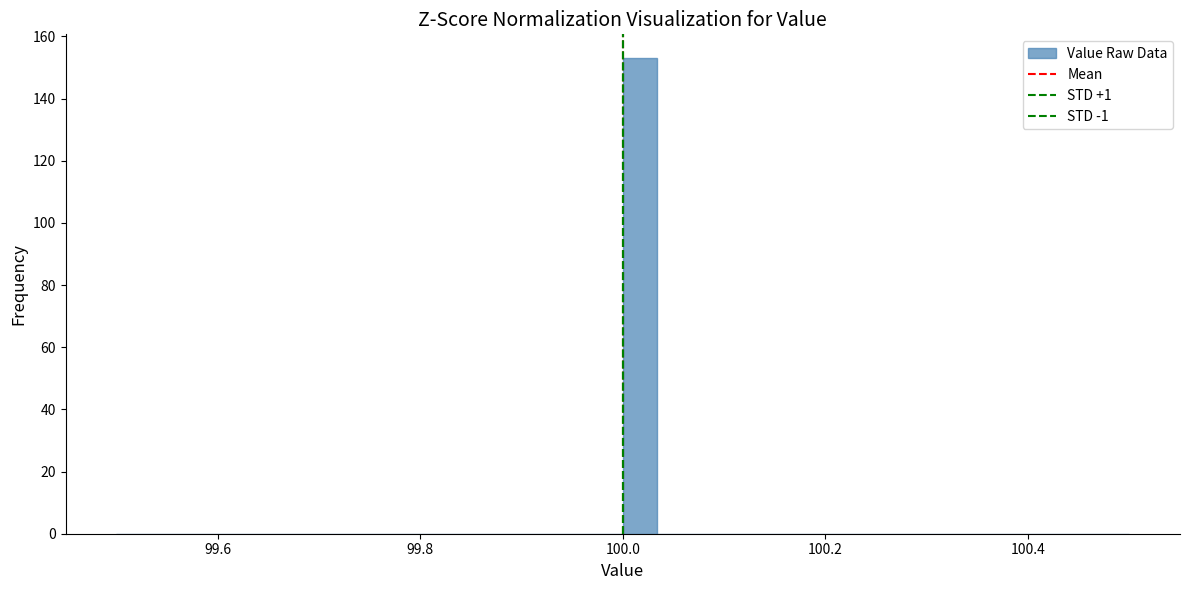

Read against the x-axis, roughly where is the centre of the tallest bar?

100.02